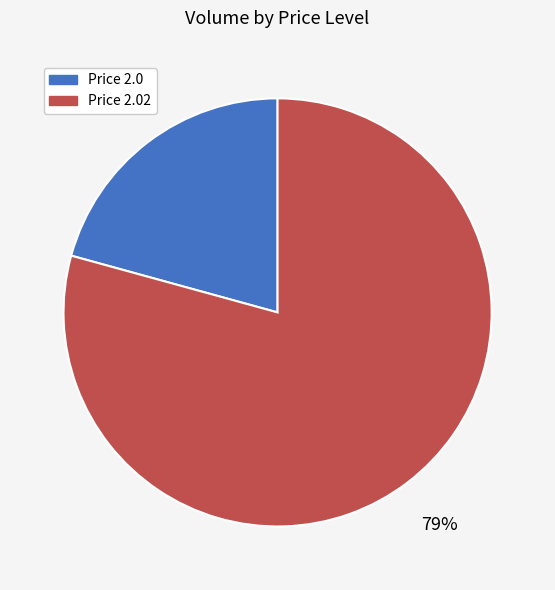

Is there any slice that represents more than half of the pie?

Yes